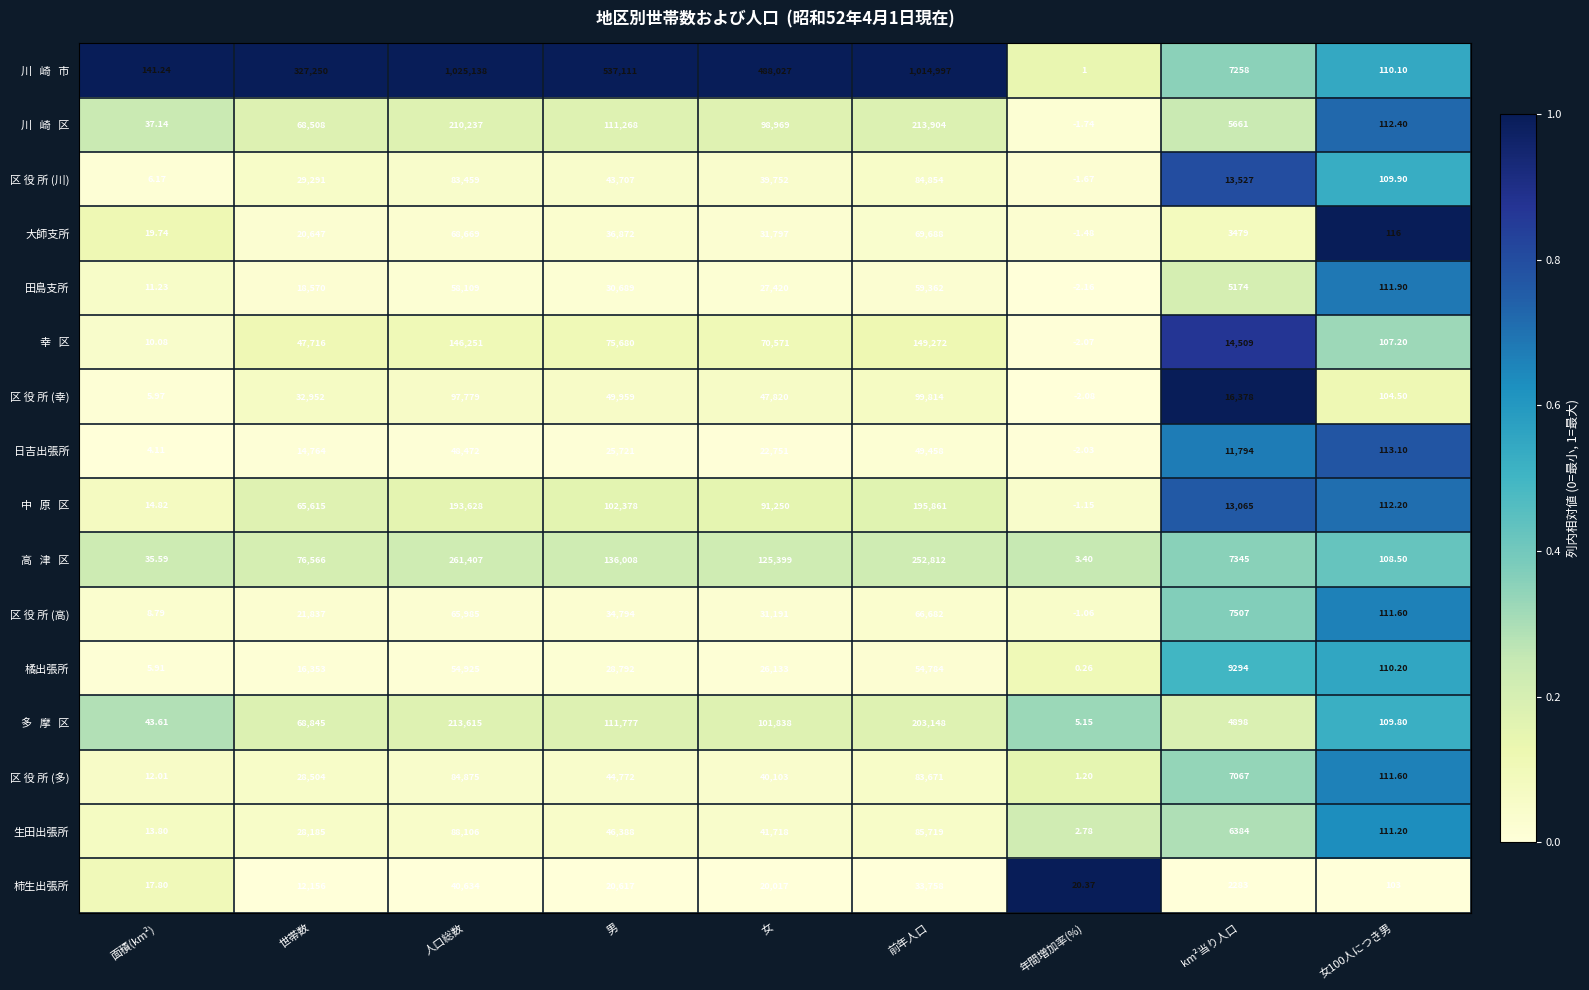

At which label is 区 役 所 (幸) closest to 49905?

男